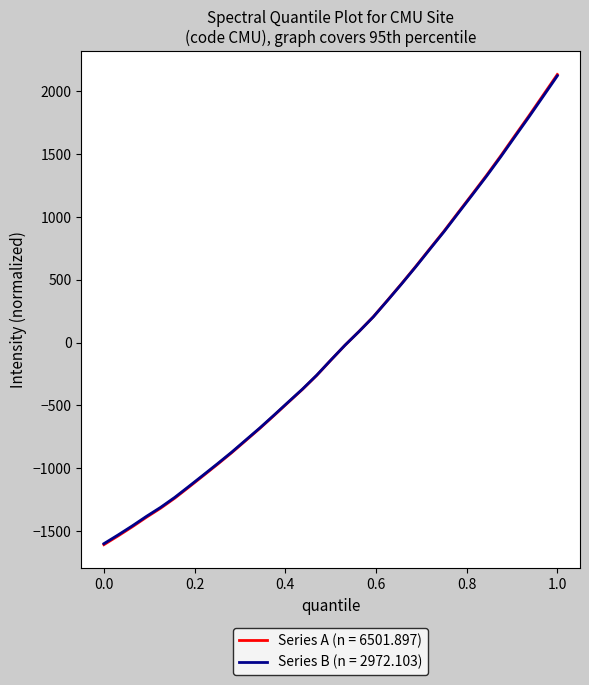

What is the lowest value of the Series A (n = 6501.897) series?

-1608.3